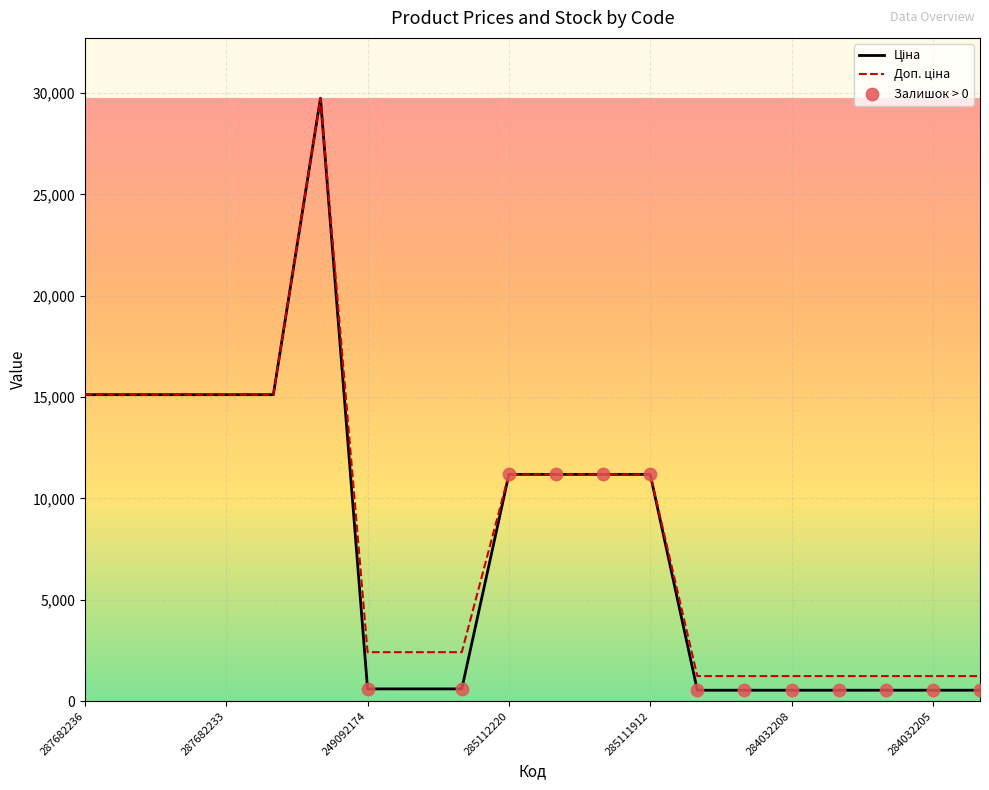

How many lines are shown in the chart?

2